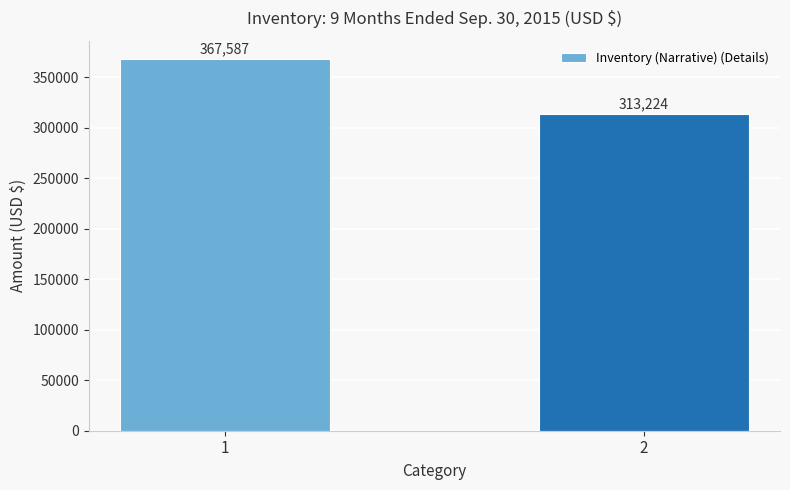

Reading left to right, transcribe all the data shown in this chart.

1=367587	2=313224